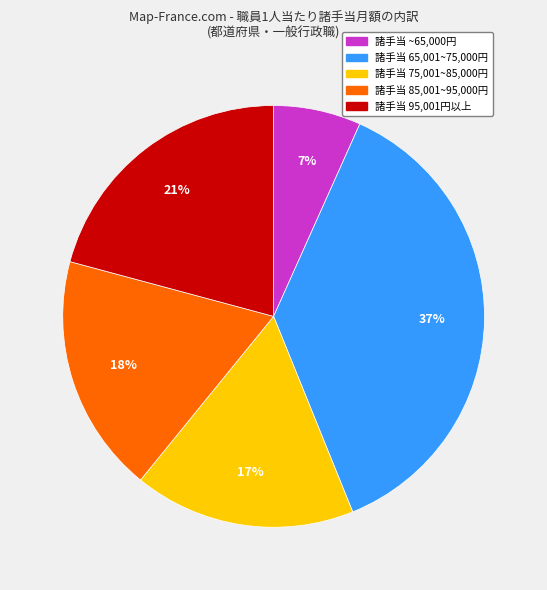

Does any single category account for the majority?

No